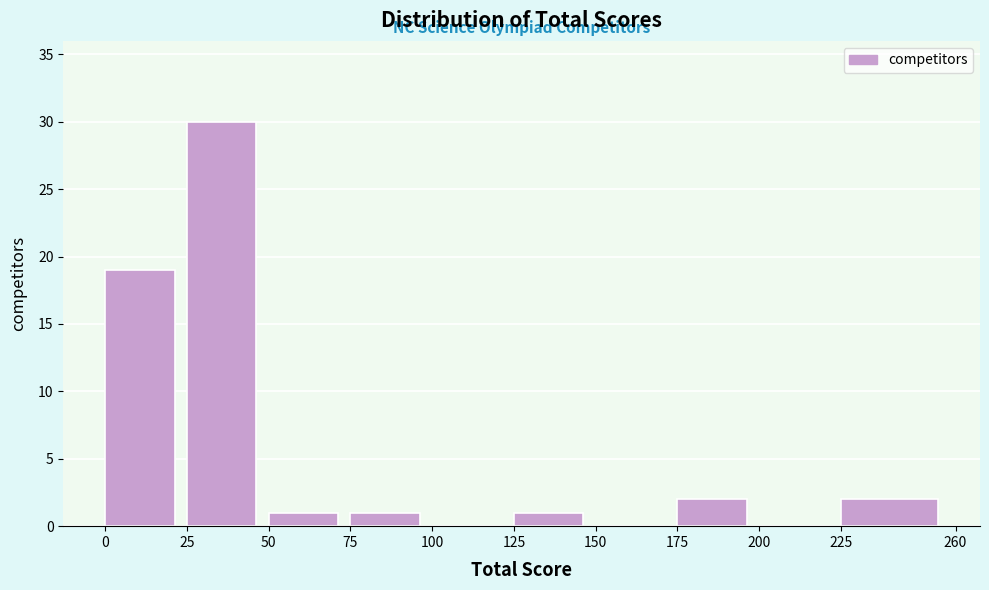

Reading left to right, list every bar in this chart as the range it spans on the x-axis followed by its height. The values are not printed on the chart, so give them approximately, as read against the axis.

0 to 25: 19
25 to 50: 30
50 to 75: 1
75 to 100: 1
100 to 125: 0
125 to 150: 1
150 to 175: 0
175 to 200: 2
200 to 225: 0
225 to 260: 2